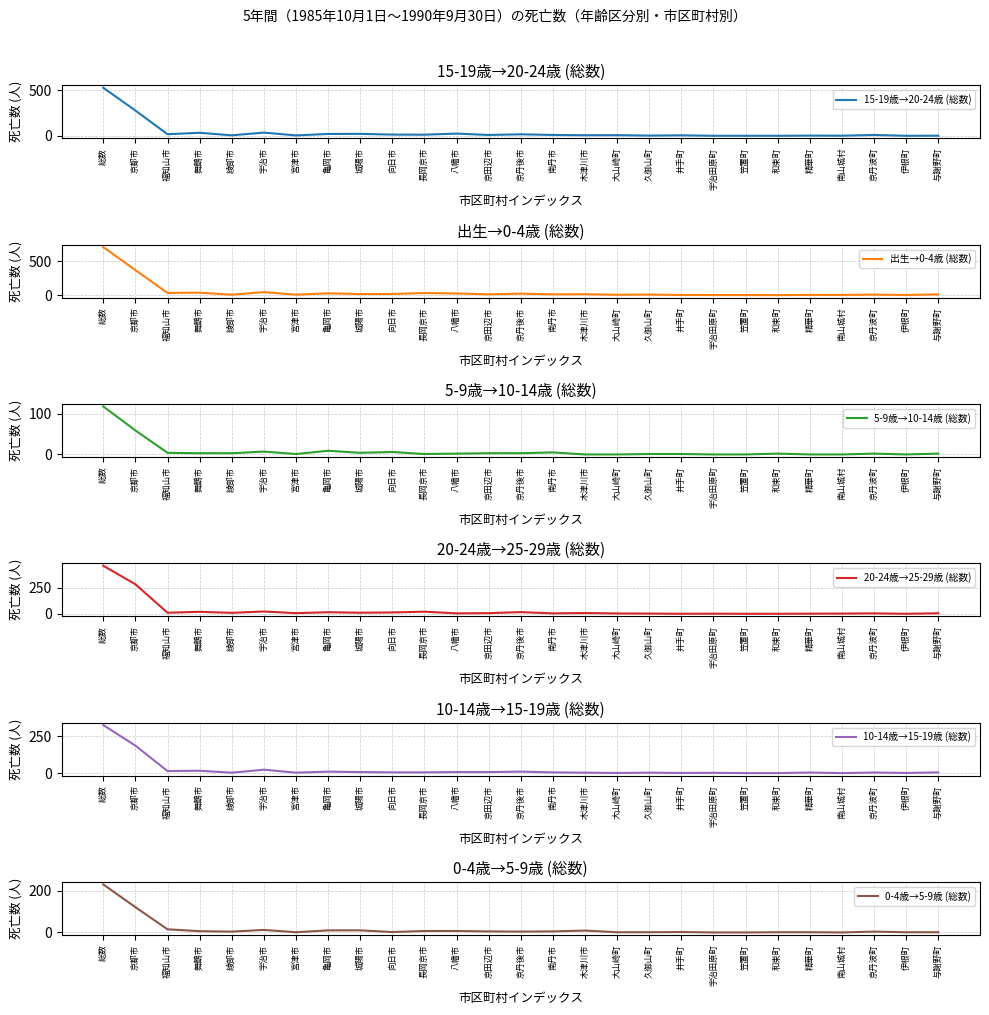

How many times do 5-9歳→10-14歳 (総数) and 15-19歳→20-24歳 (総数) cross each other?

1